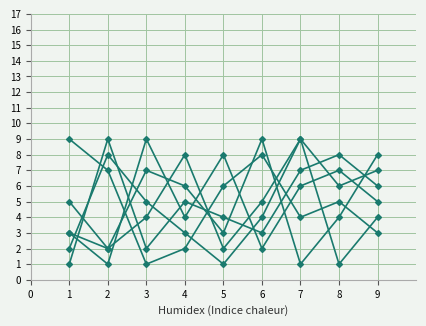

Which category has the highest value across all series?

3